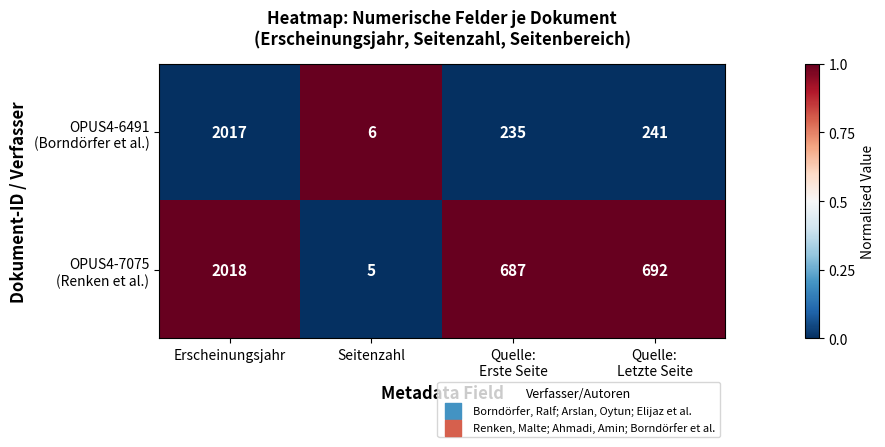

What is the total value across all series at Seitenzahl?

11